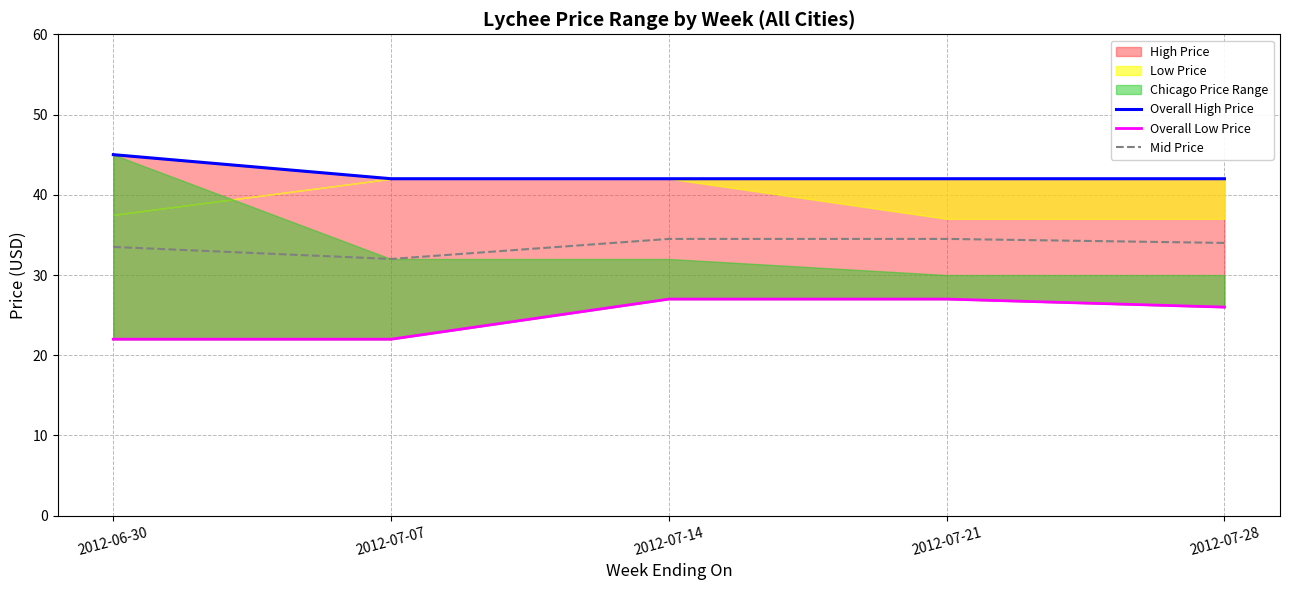

Count the Overall High Price values in the range 42 to 43.

4